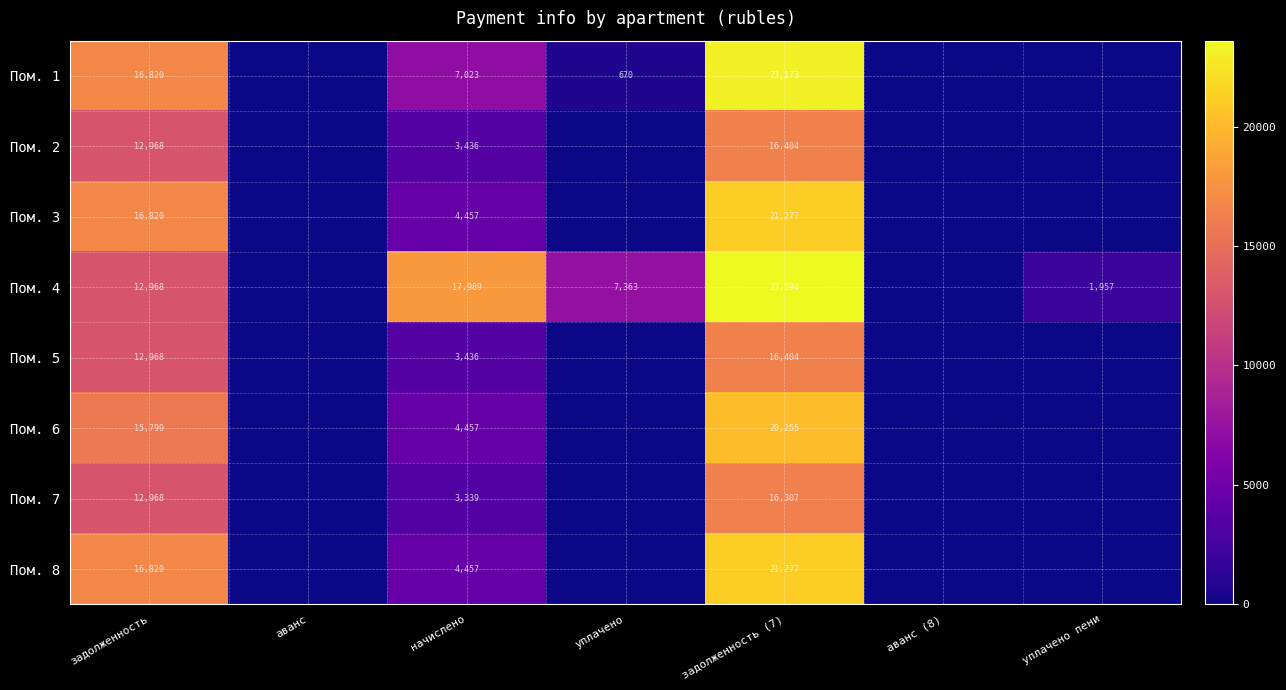

At which category is the sum across all series the highest?

задолженность (7)